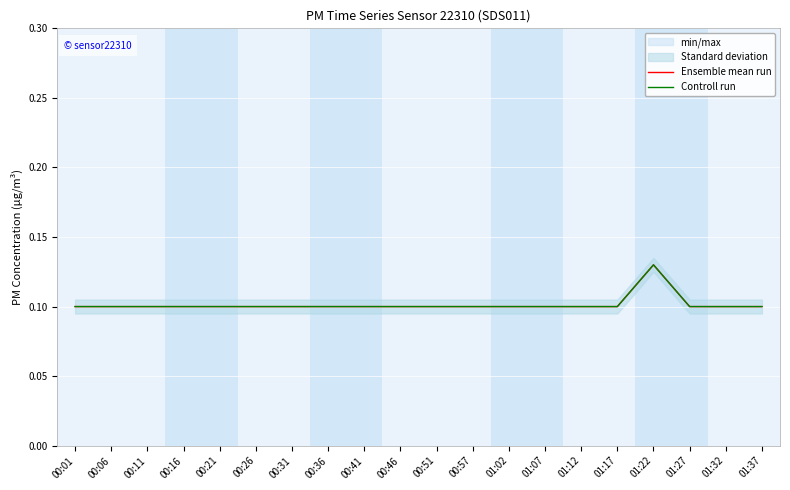

At which category is the sum across all series the highest?

01:22